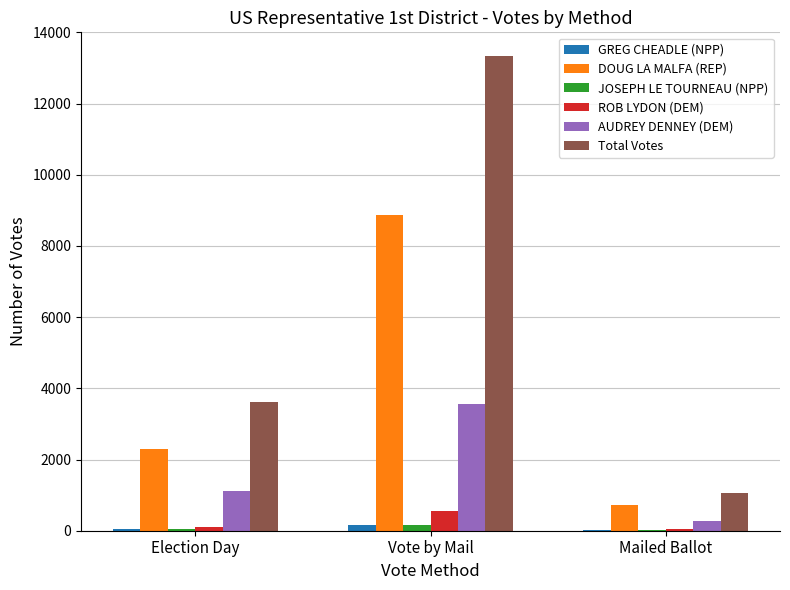

Is it true that Total Votes equals 13334 at Vote by Mail?

True